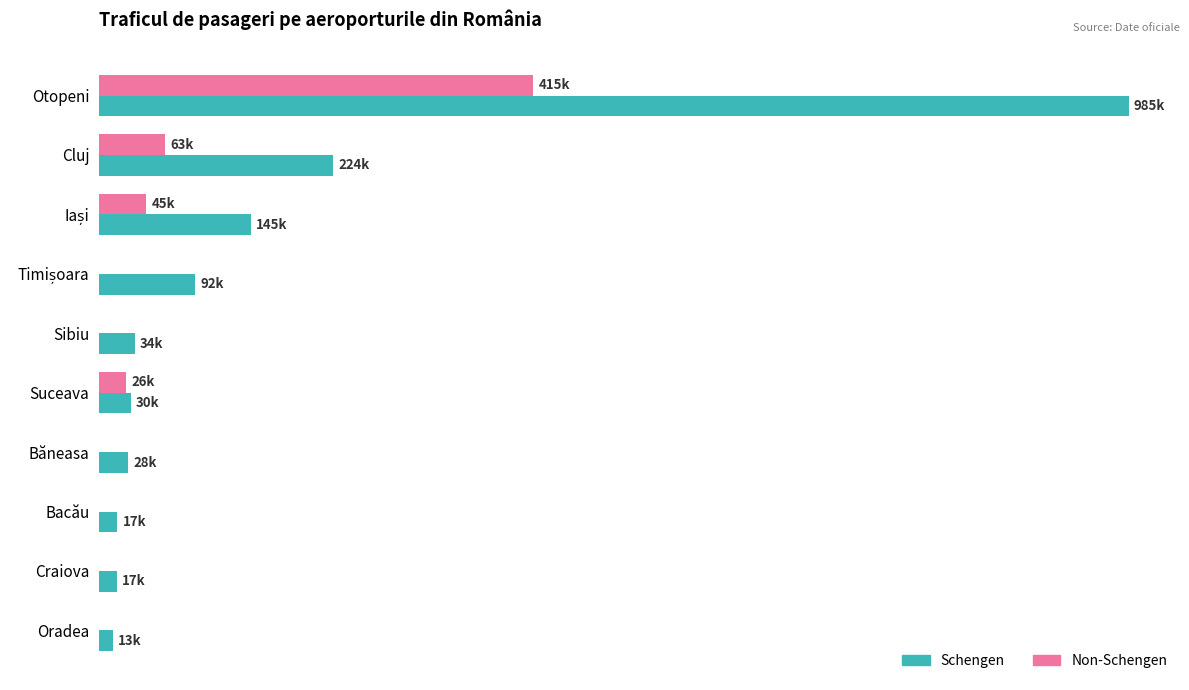

What are all the series names shown in the legend?

Schengen, Non-Schengen